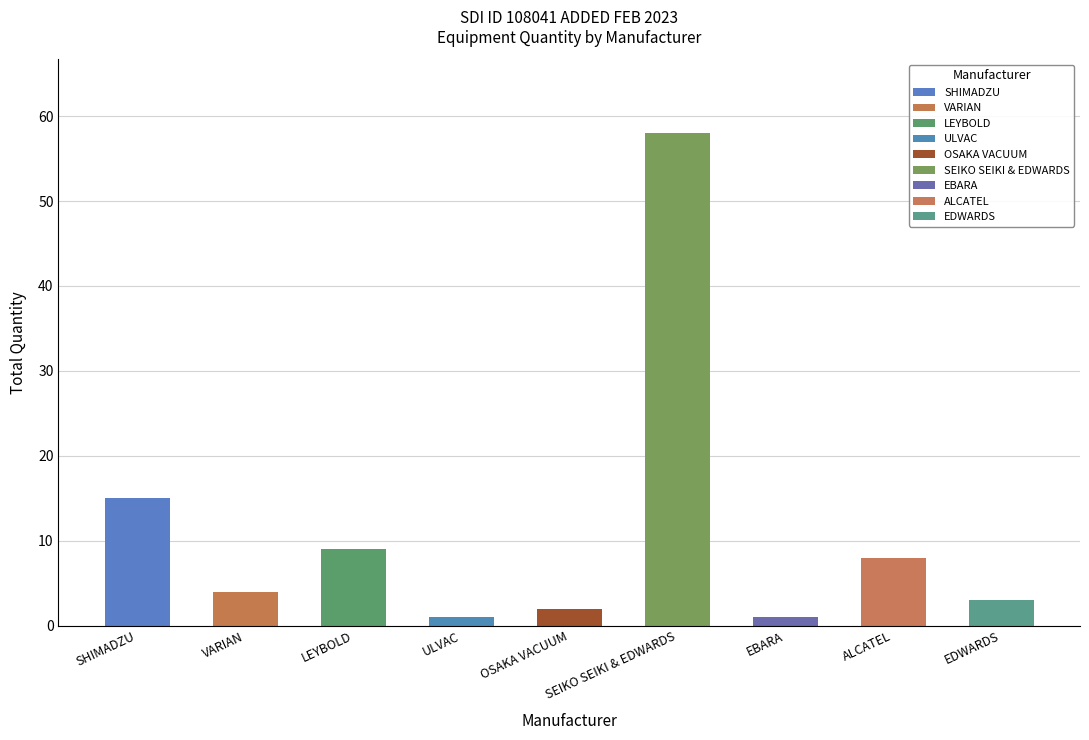

The chart shows a value of 15 at SHIMADZU. True or false?

True